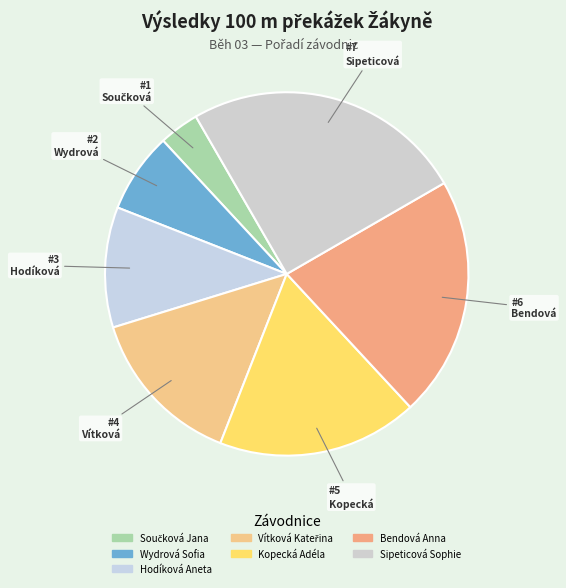

Count the number of slices in the pie.

7